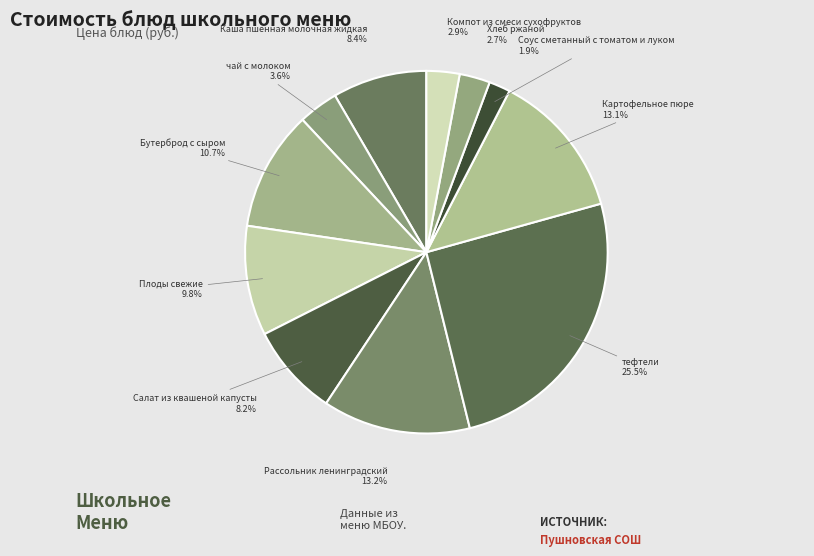

How many slices are in this pie chart?

11